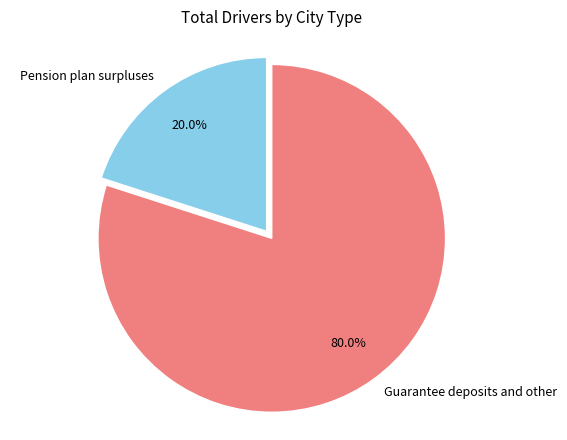

How many segments does this pie chart have?

2